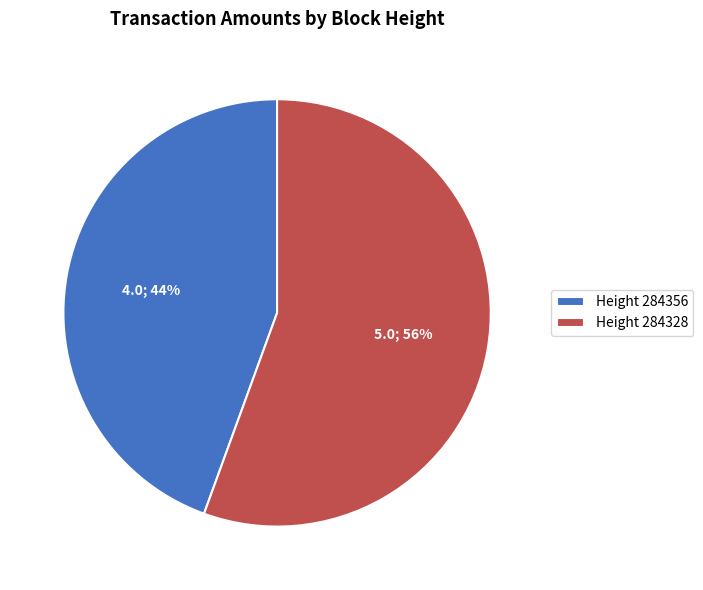

Combined, do Height 284328 and Height 284356 account for over 50%?

Yes